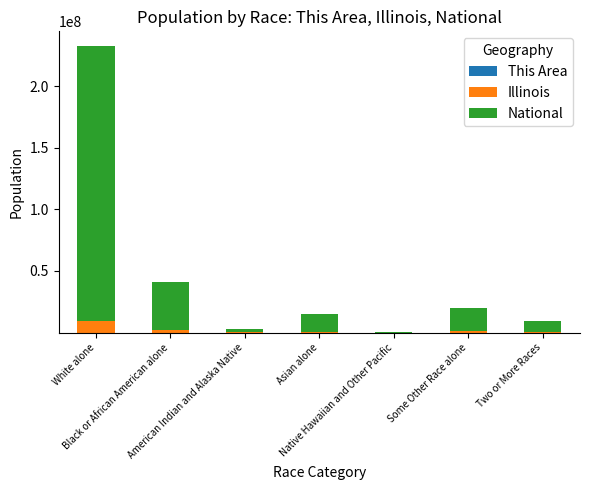

Which series has the widest spread of values?

National